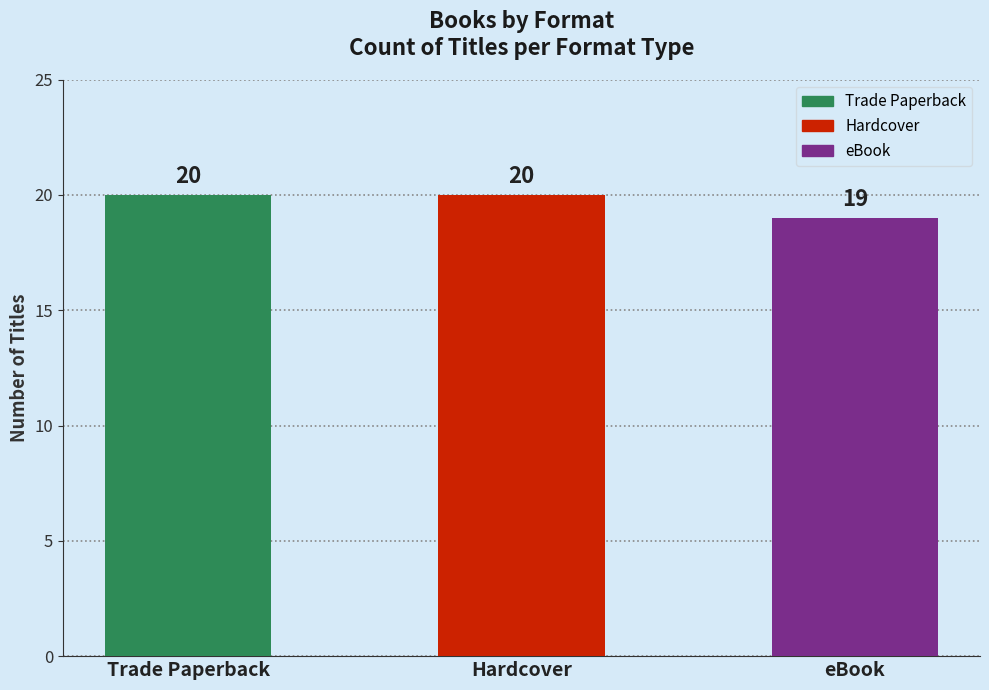

Which category has the lowest value across all series?

eBook